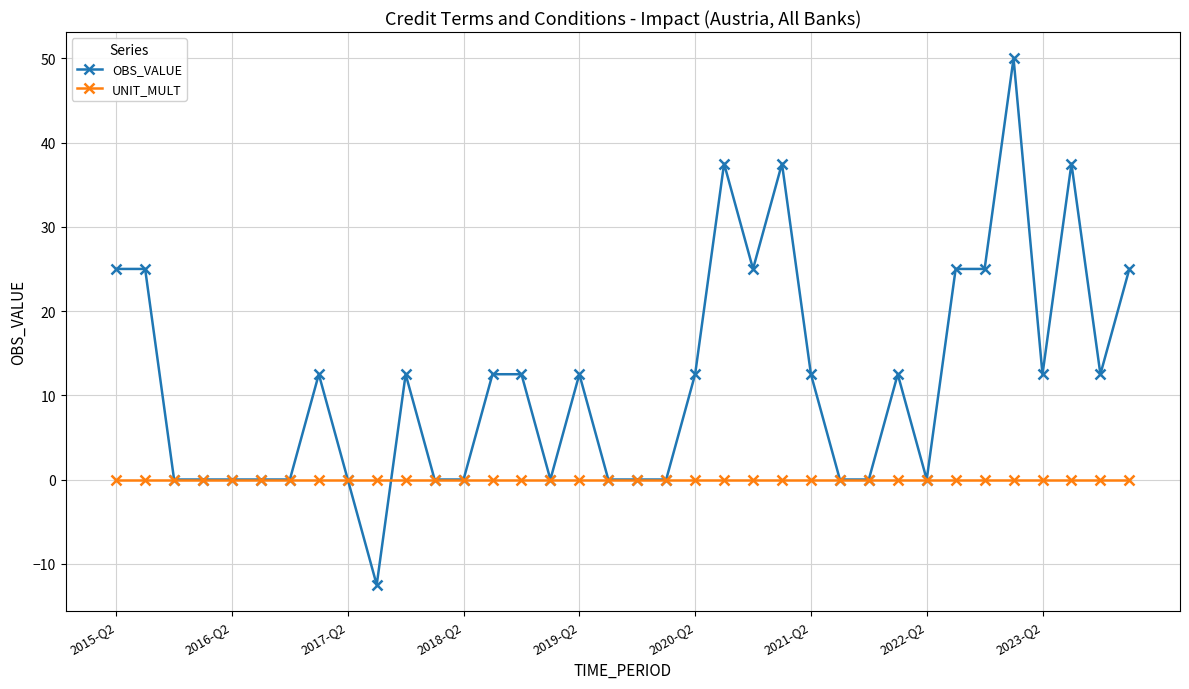

List the series in order of their overall mean, lowest first.

UNIT_MULT, OBS_VALUE